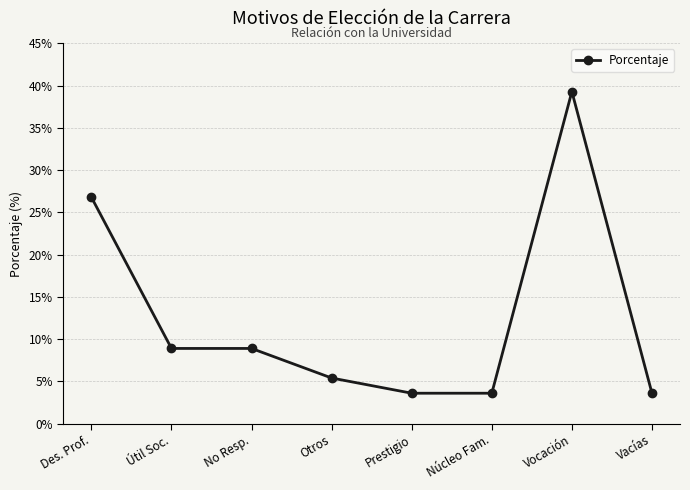

Does the chart have visible grid lines?

Yes